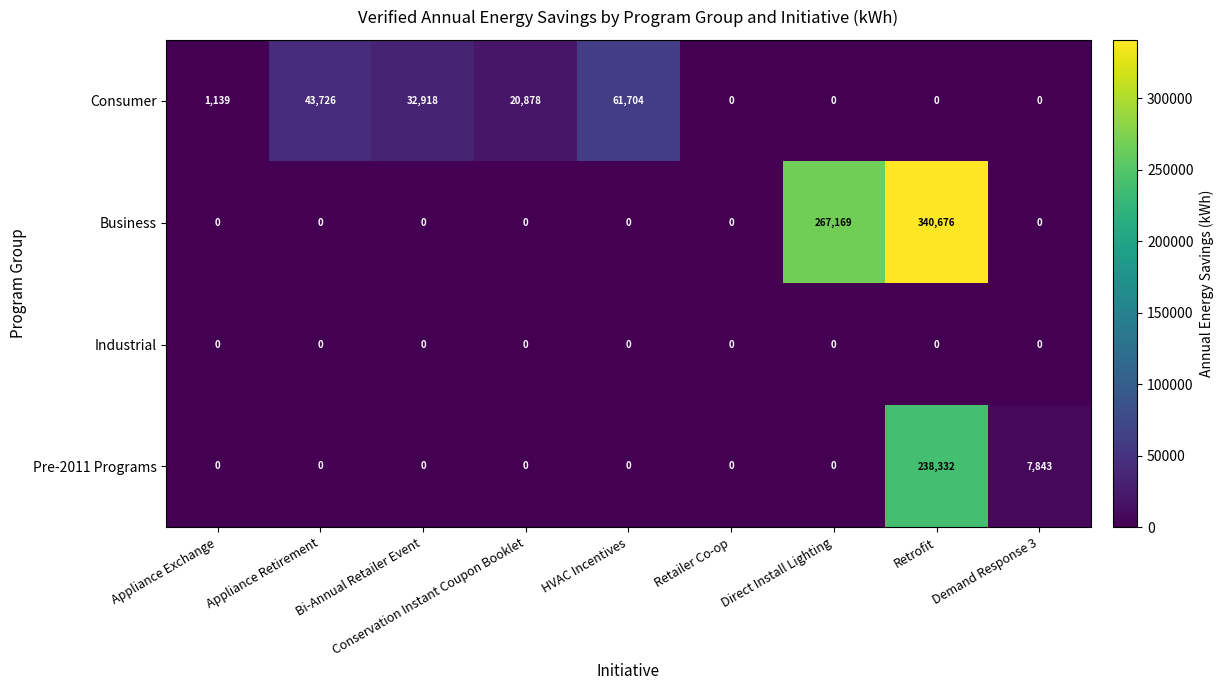

What is the spread (max minus min) of values at HVAC Incentives?

61704